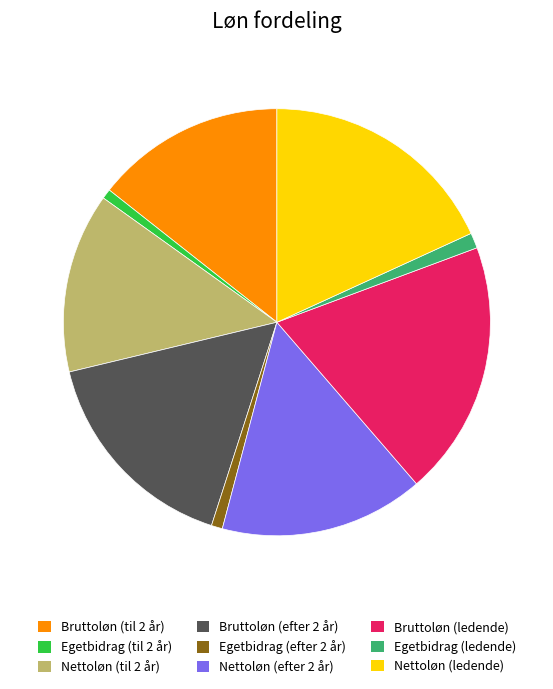

Do Egetbidrag (til 2 år) and Bruttoløn (efter 2 år) together represent more than half of the pie?

No